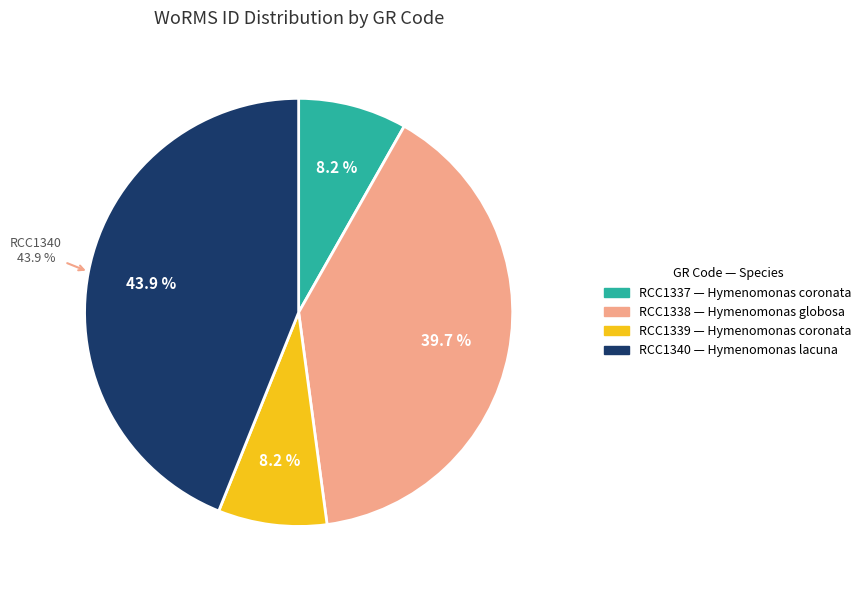

How many segments does this pie chart have?

4